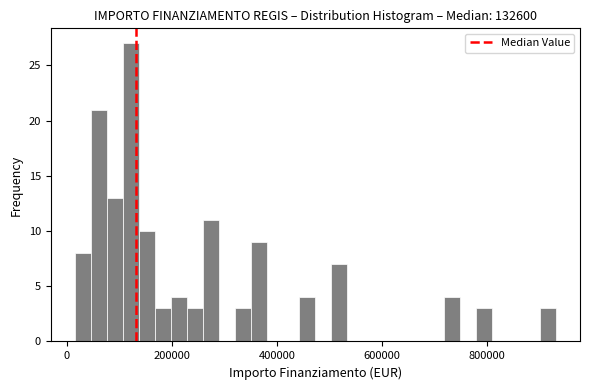

Read against the x-axis, roughly where is the centre of the tallest bar?

120000